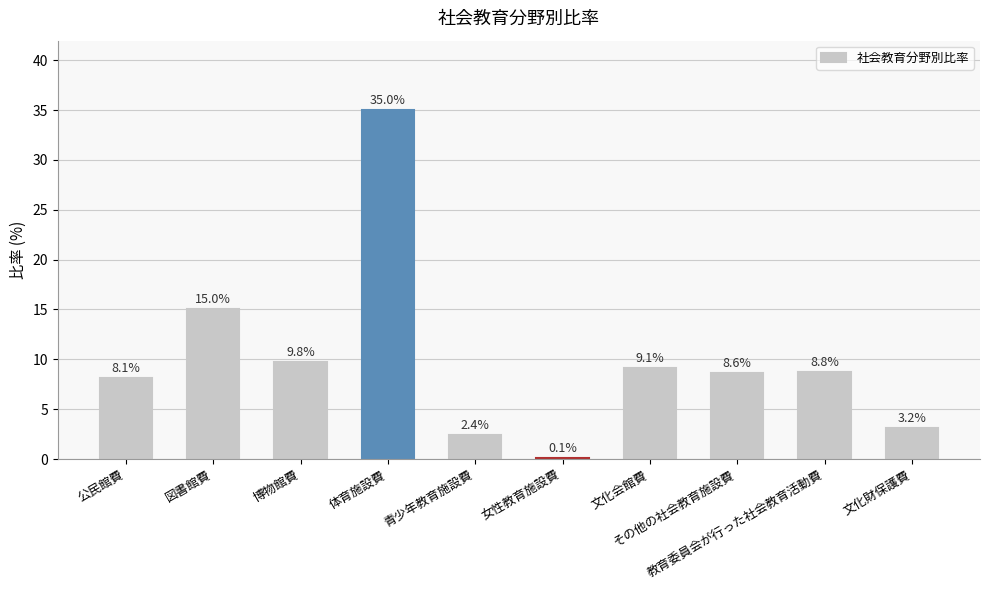

At which label does the data first exceed 8?

公民館費